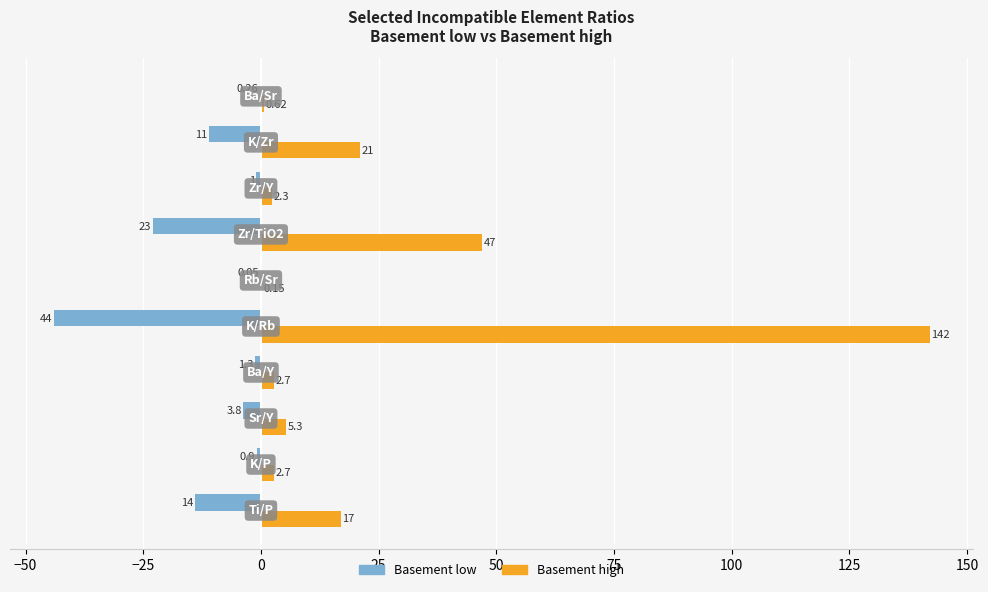

Which series has the largest total across all categories?

Basement high